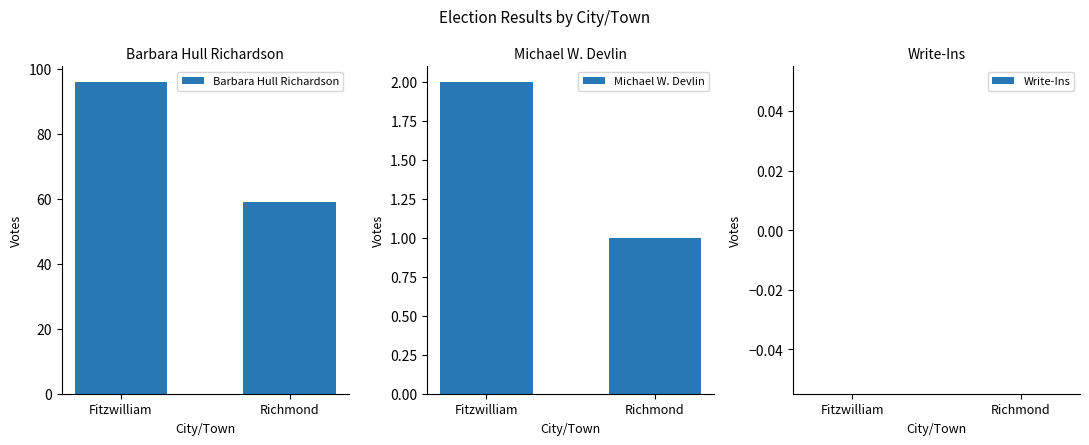

What is the sum of the Barbara Hull Richardson values at Richmond and Fitzwilliam?

155